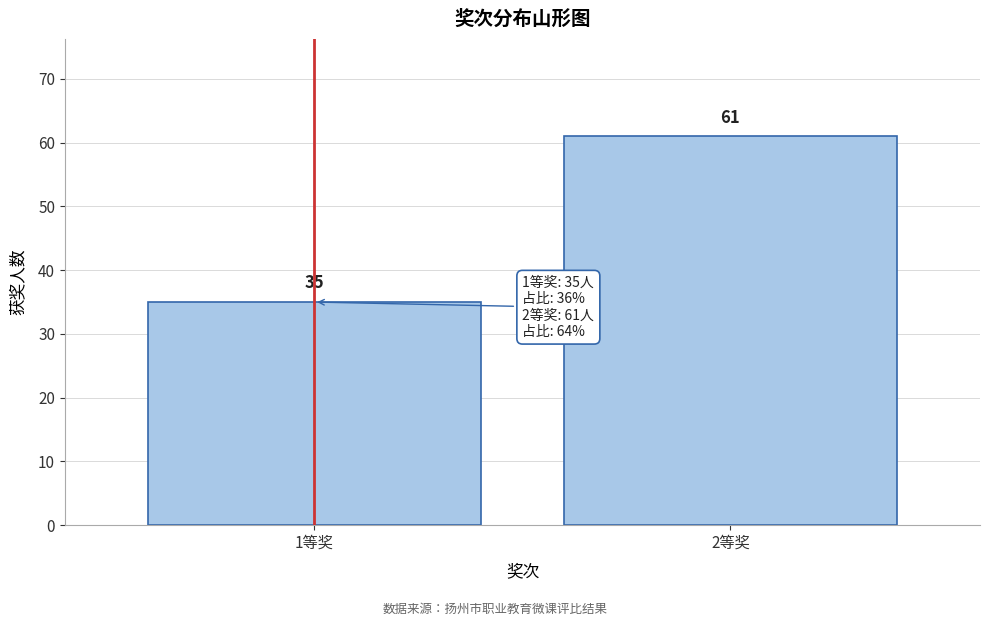

Reading left to right, transcribe all the data shown in this chart.

35	61